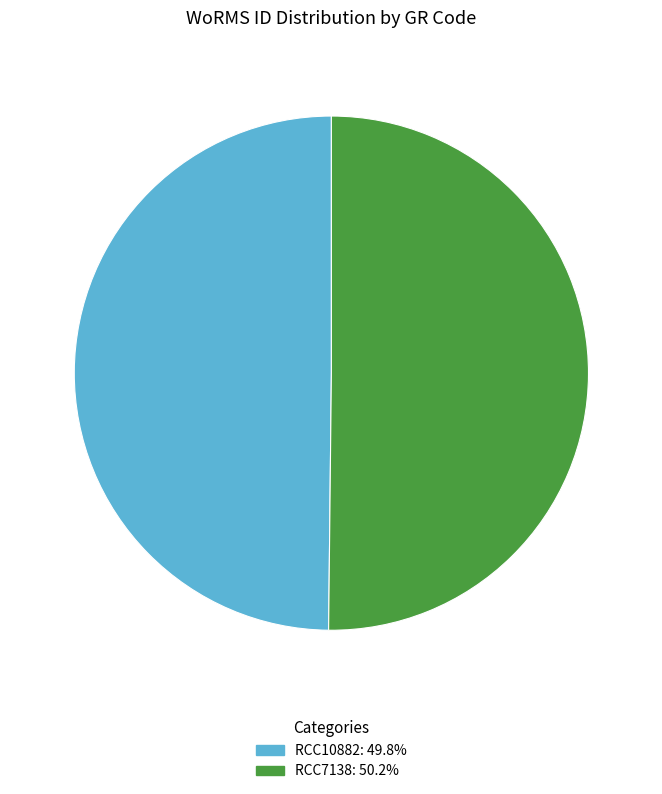

What is the ratio of the value at RCC7138 to the value at RCC10882?

1.0